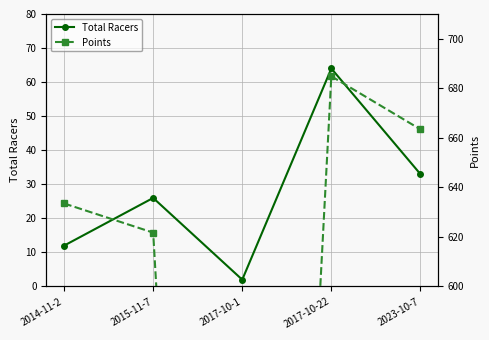

List the series in order of their peak value, lowest first.

Total Racers, Points